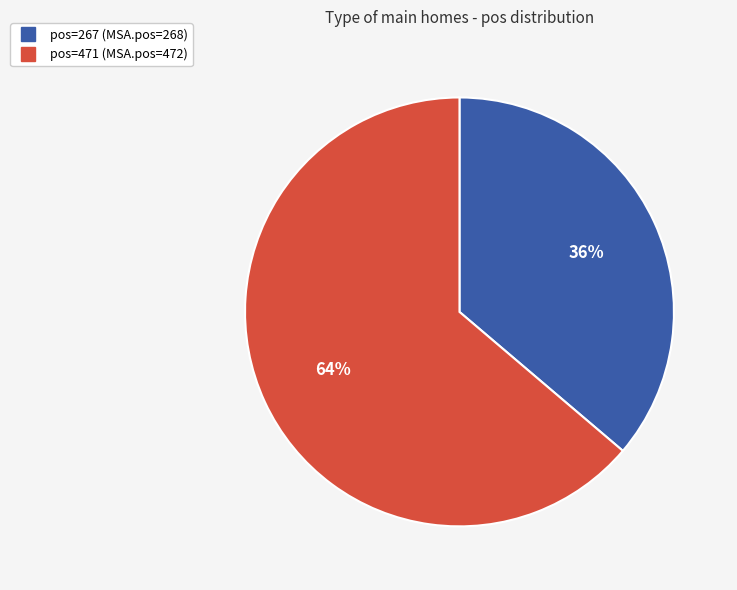

Is there any slice that represents more than half of the pie?

Yes